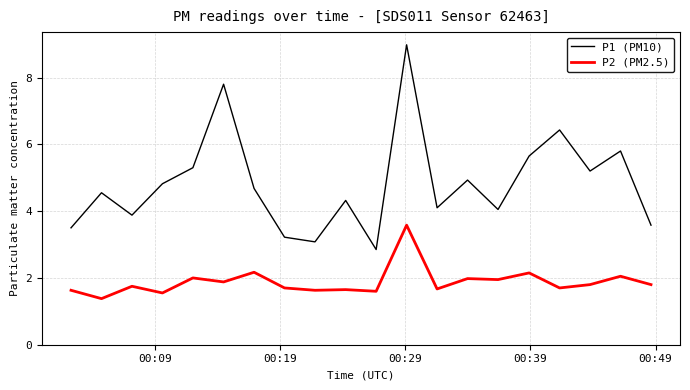

True or false: P2 (PM2.5) and P1 (PM10) cross at least once.

False